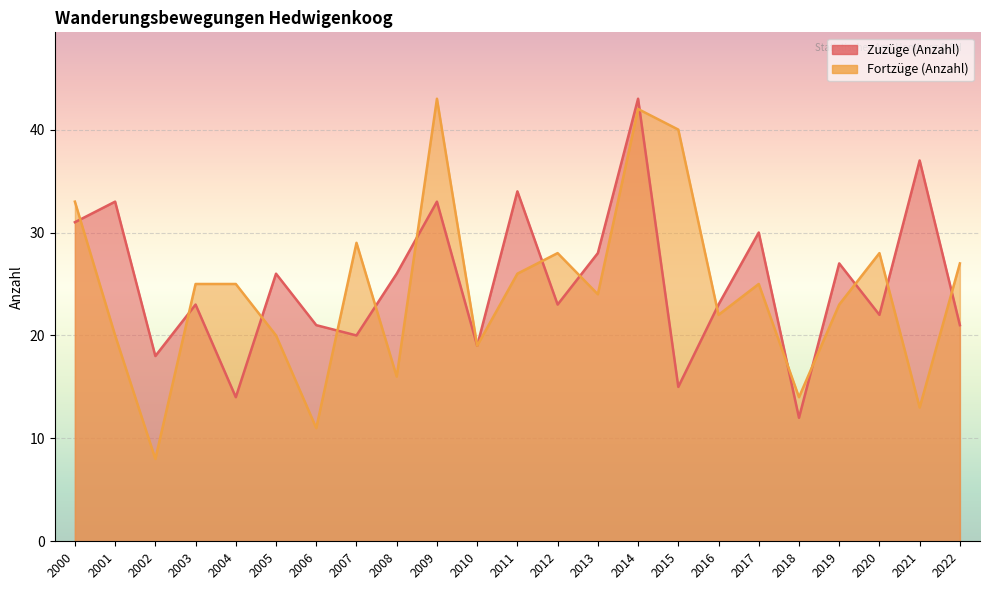

At which category is the sum across all series the highest?

2014